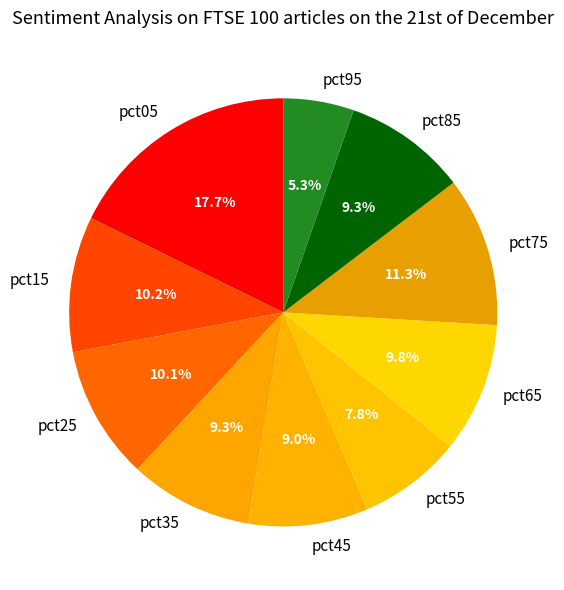

How much of the chart is everything except pct75?

88.7%